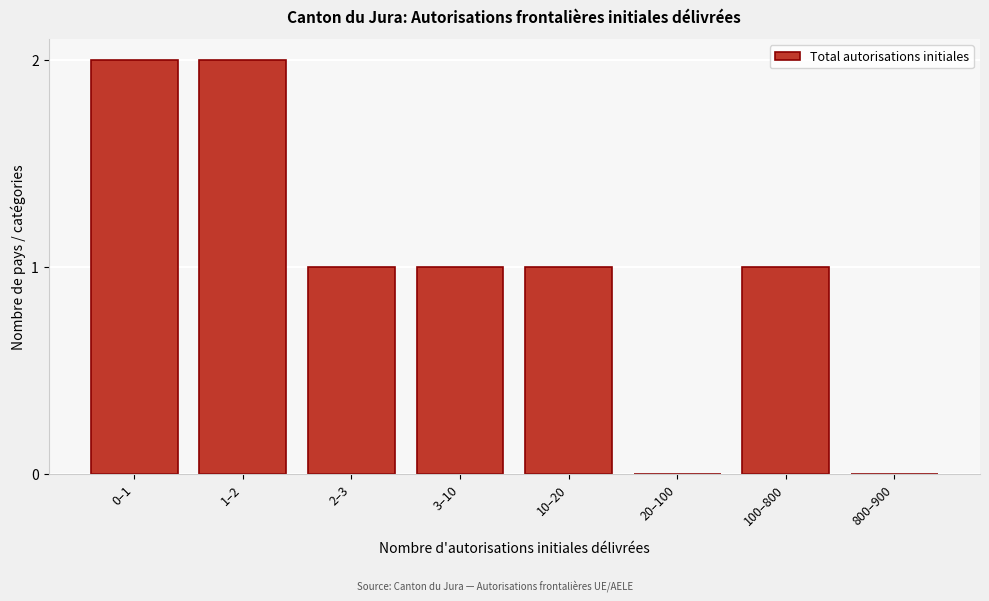

Reading left to right, extract all data points from this chart.

0–1=2	1–2=2	2–3=1	3–10=1	10–20=1	20–100=0	100–800=1	800–900=0